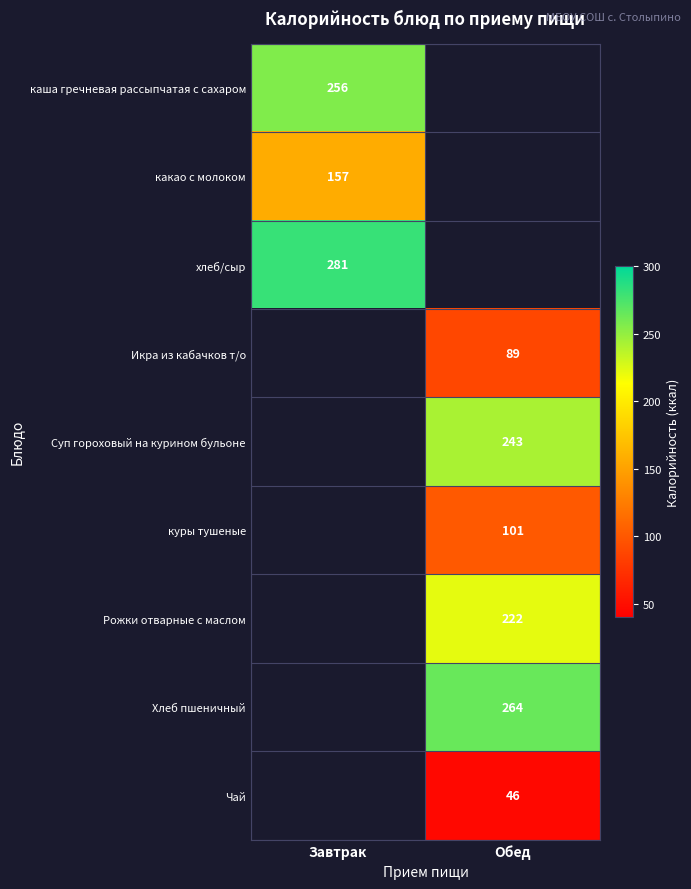

The value of каша гречневая рассыпчатая с сахаром at Завтрак is 256. True or false?

True